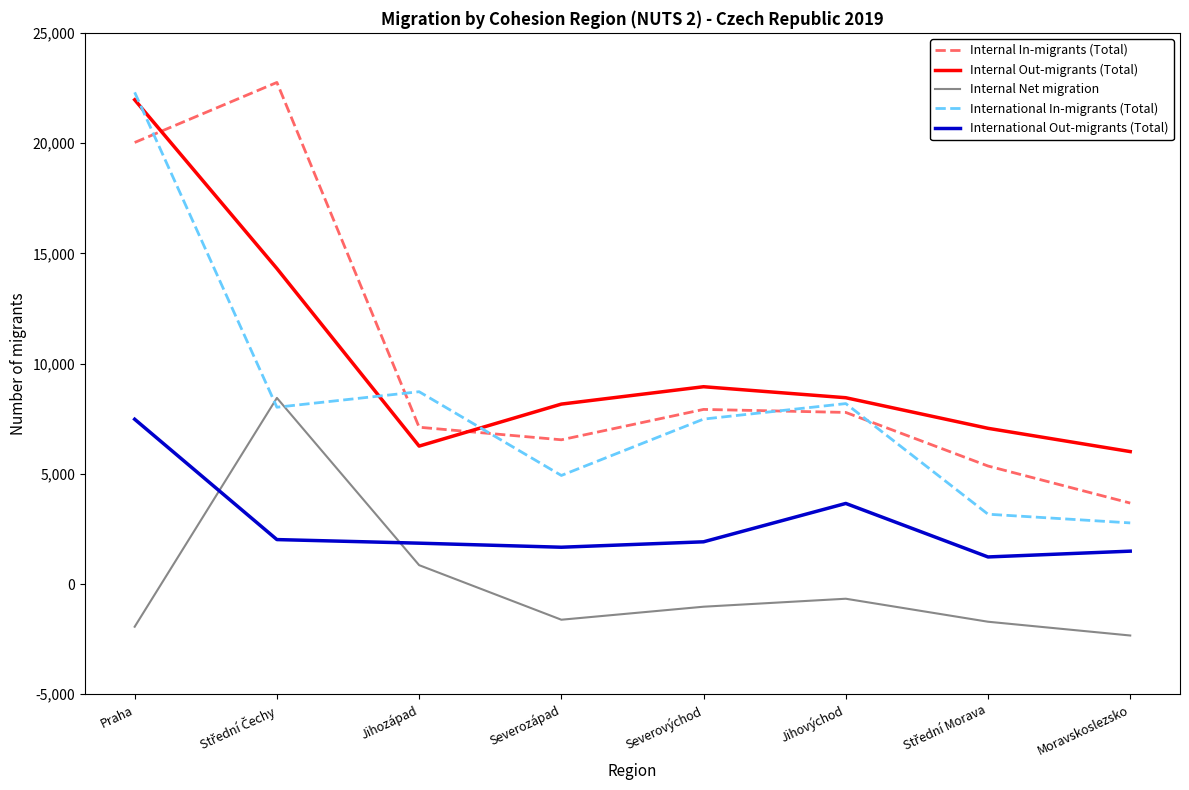

What is the total value across all series at Moravskoslezsko?

11607